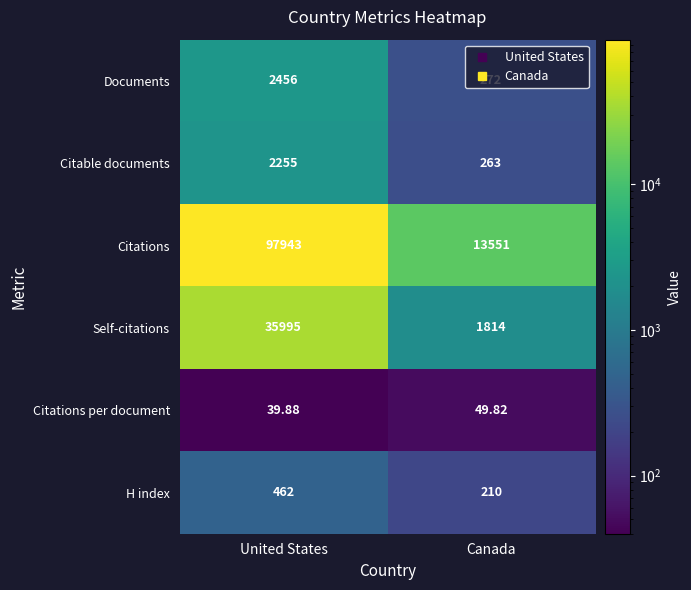

Which series changed the most between United States and Canada?

Citations